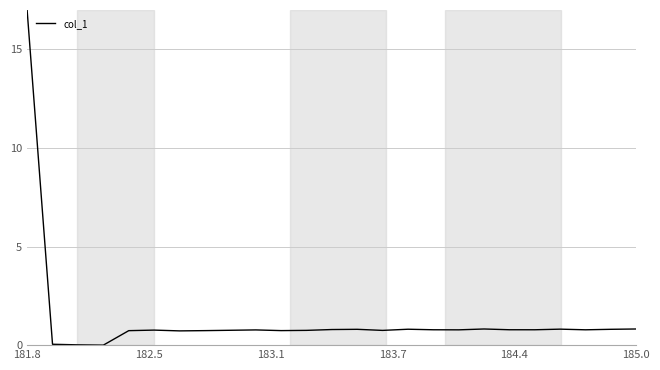

What is the greatest value displayed?

17.0